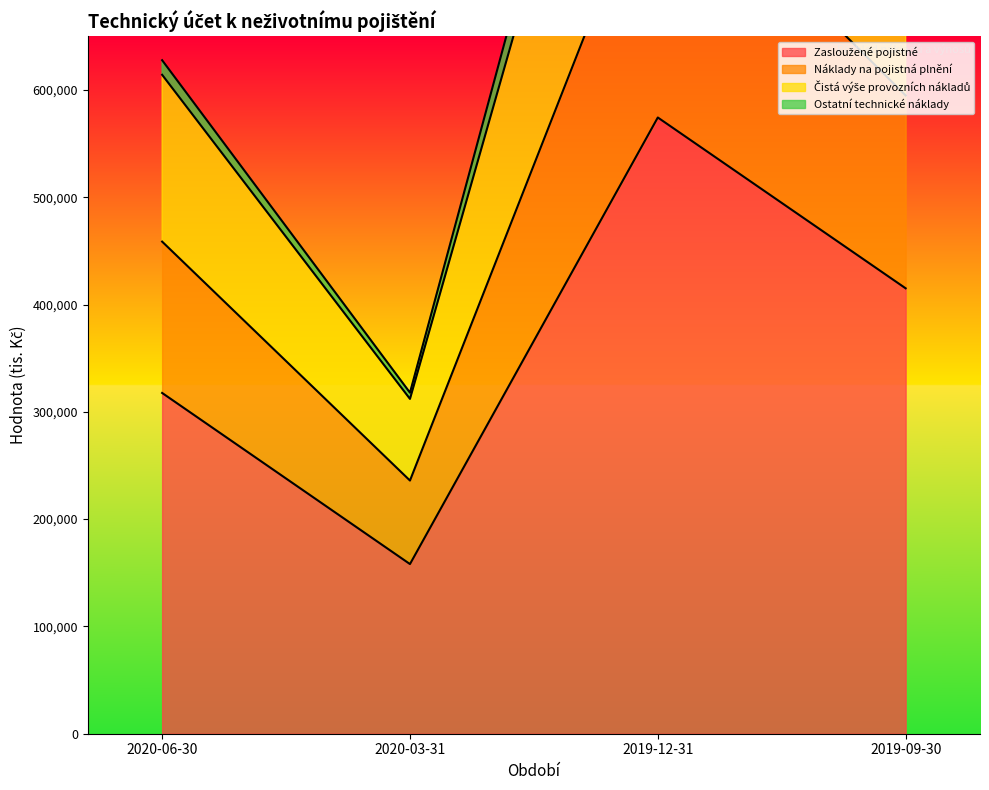

Which series has the largest total across all categories?

Náklady na pojistná plnění